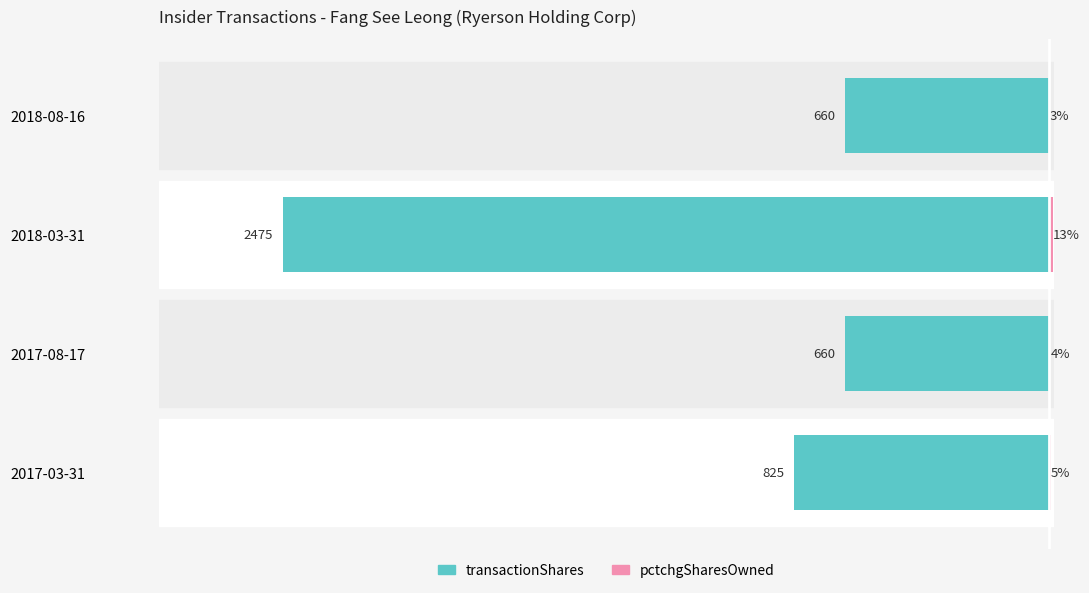

What is the value of the pctchgSharesOwned bar at the 3rd from the left?

13